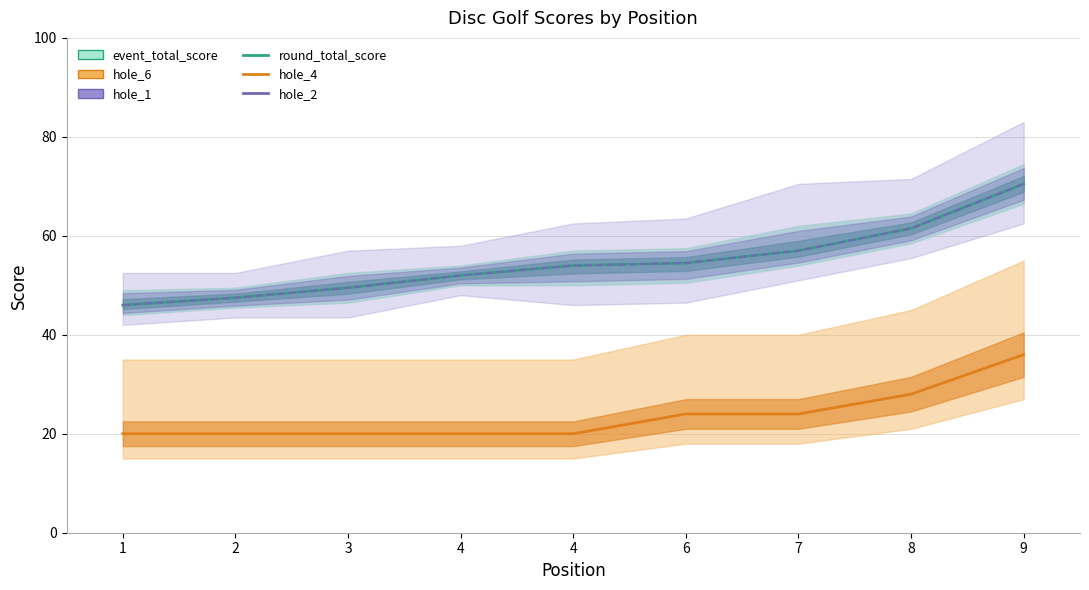

The round_total_score series shows 54.0 at 4. True or false?

True